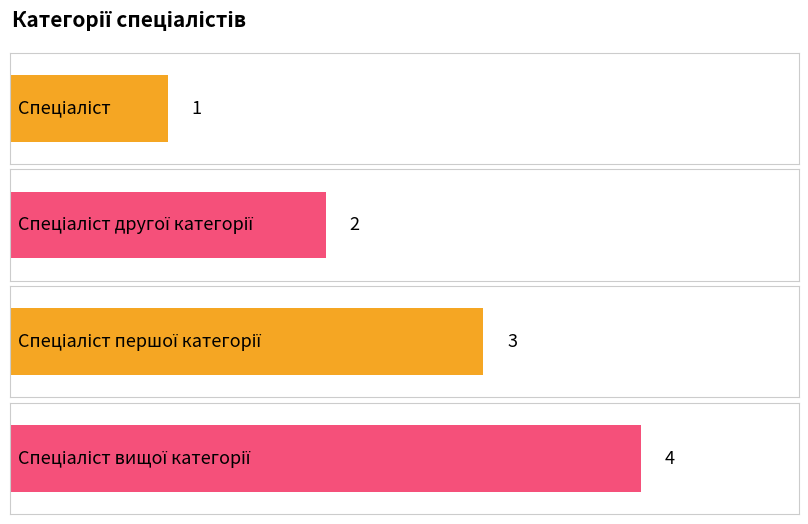

What position from the right is Спеціаліст вищої категорії?

1